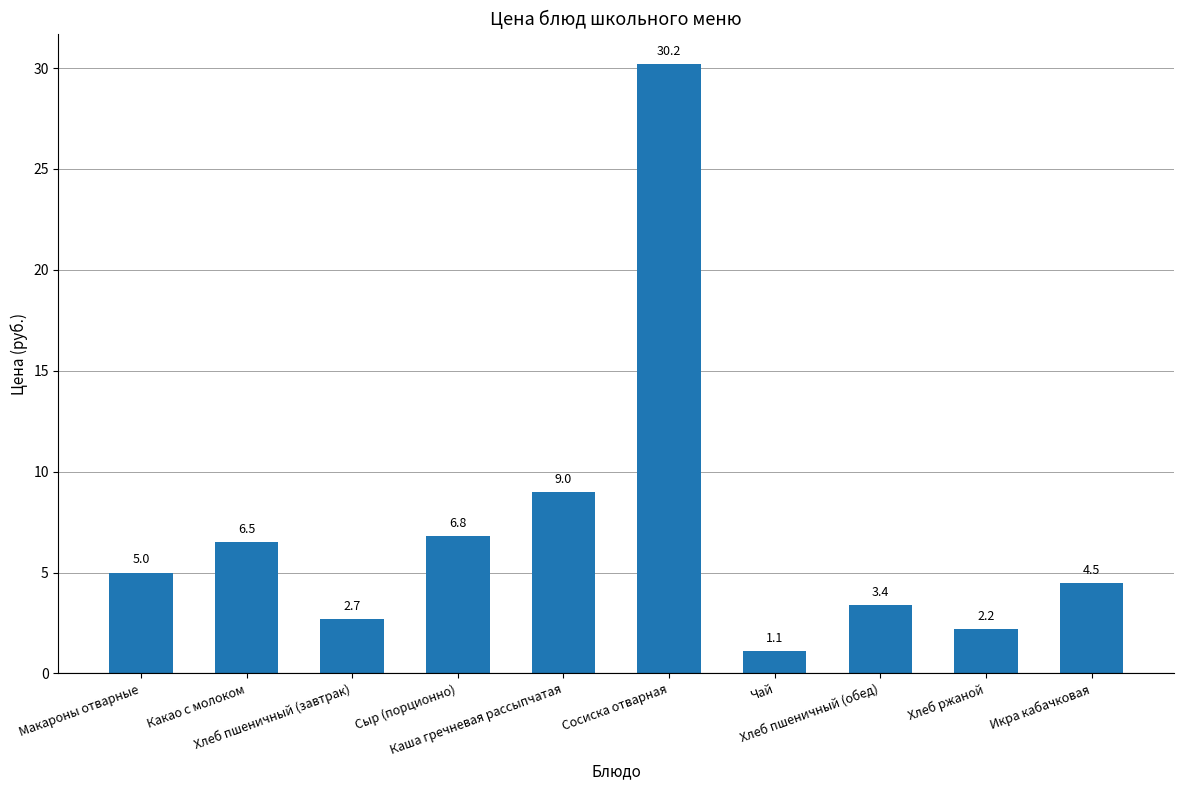

Reading right to left, extract all data points from this chart.

Икра кабачковая=4.5	Хлеб ржаной=2.2	Хлеб пшеничный (обед)=3.4	Чай=1.1	Сосиска отварная=30.2	Каша гречневая рассыпчатая=9.0	Сыр (порционно)=6.8	Хлеб пшеничный (завтрак)=2.7	Какао с молоком=6.5	Макароны отварные=5.0